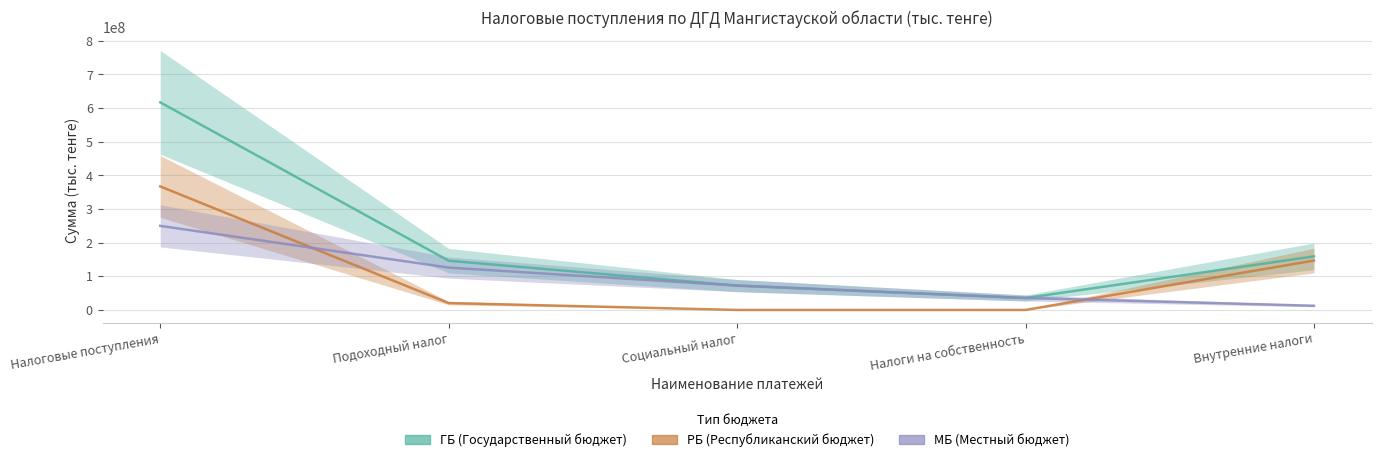

Which series has the largest total across all categories?

Налоговые поступления (ГБ)